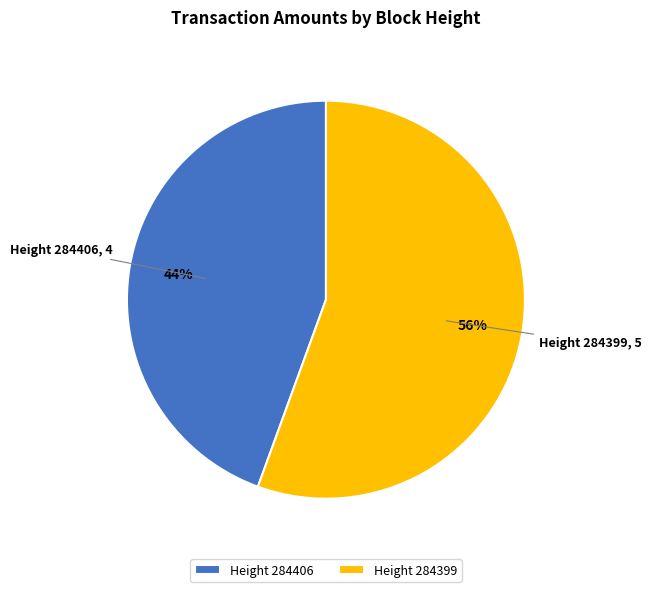

What percentage is the Height 284399 slice, to the nearest percent?

56%